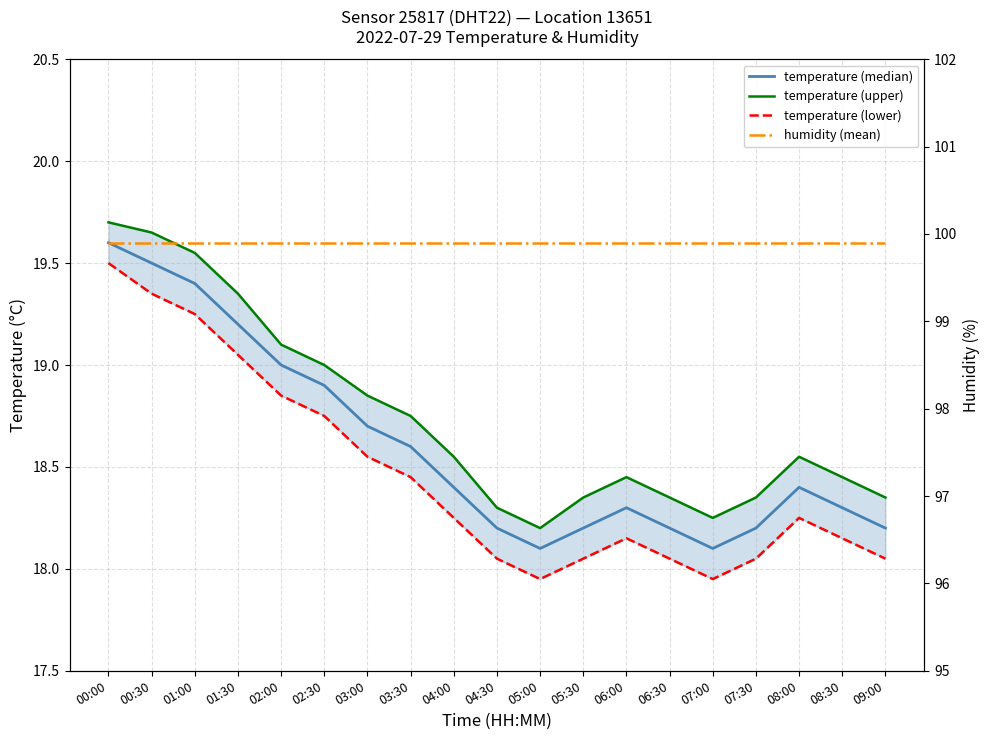

At which category is the sum across all series the highest?

00:00